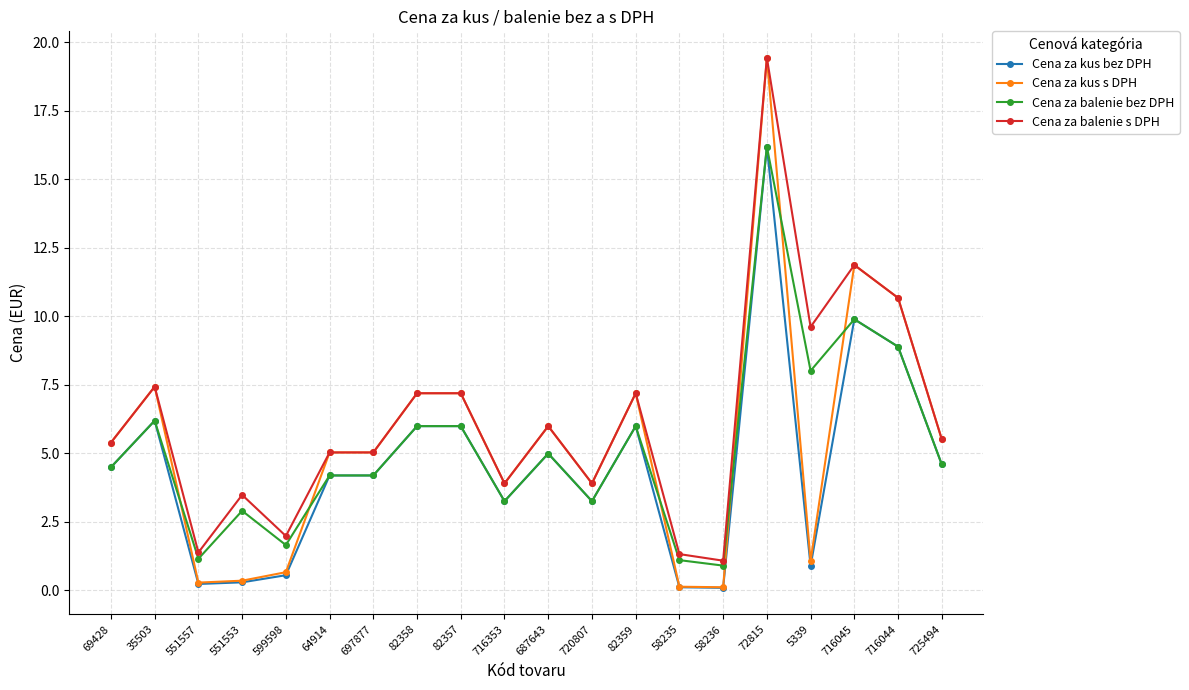

Where is Cena za kus bez DPH nearest to the value 8?

716044